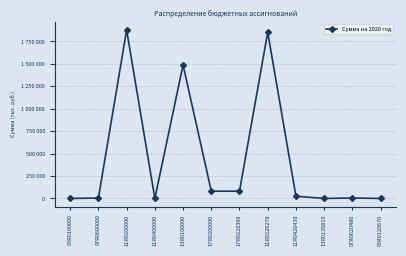

What is the change in value from 07Я0600000 to 17Я0200000?

+76100